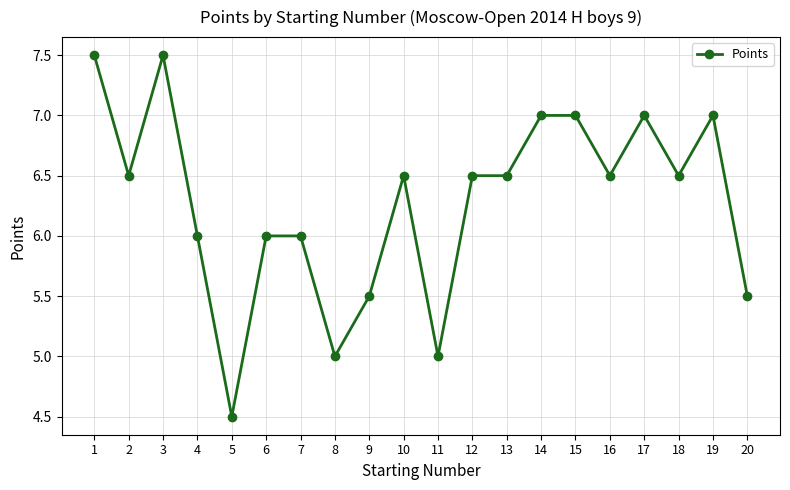

Approximately how many times larger is the value at 6 compared to 10?

0.9